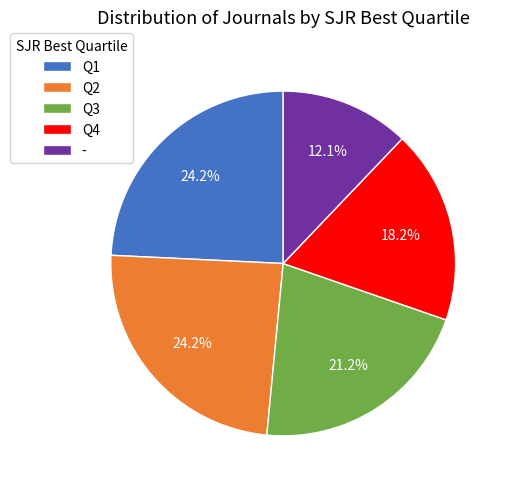

Does Q1 account for over 50% of the chart?

No